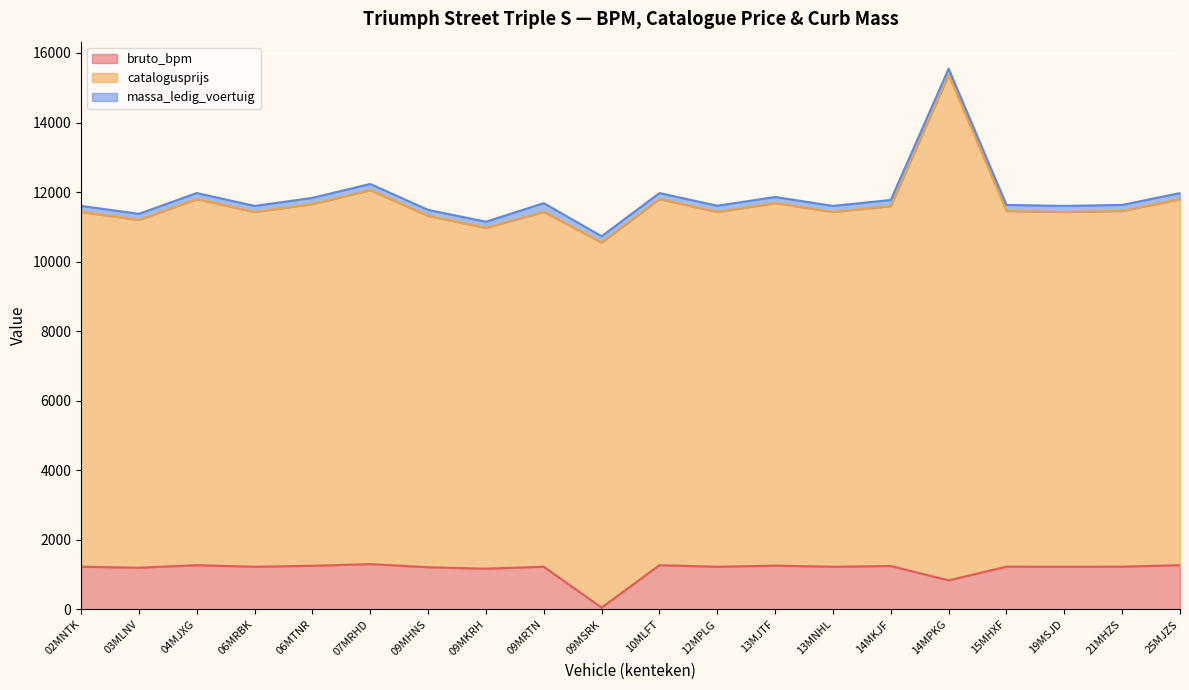

What is the label of the 14th point from the left?

13MNHL